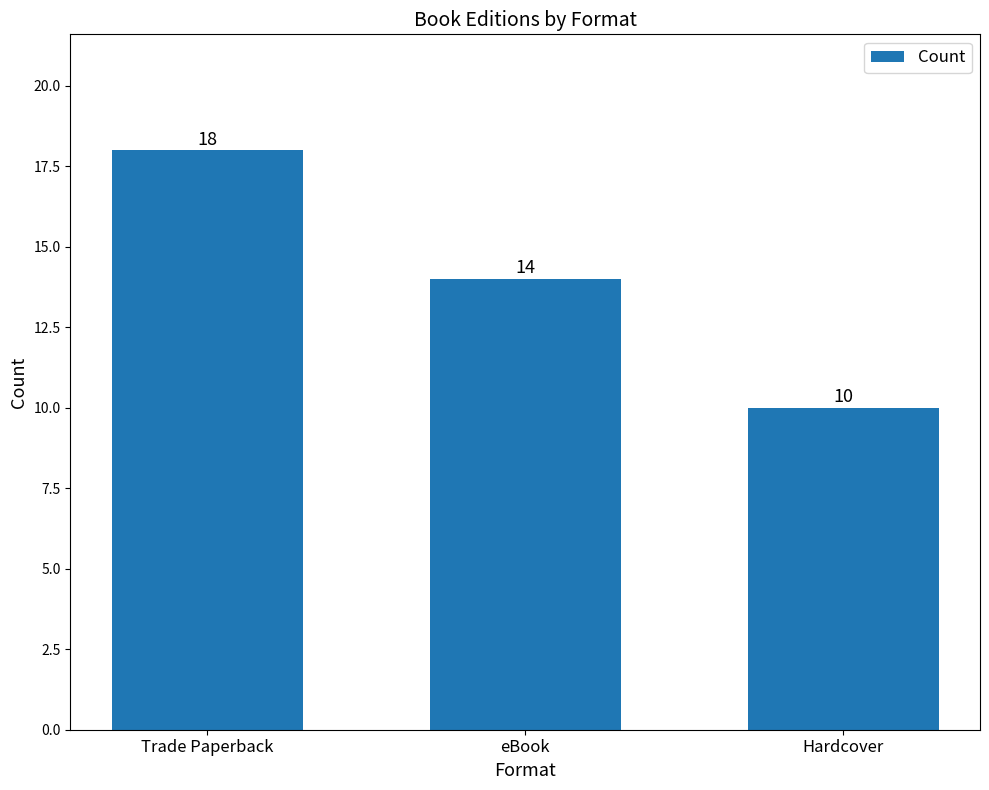

Reading left to right, list all the values displayed in this chart.

Trade Paperback=18	eBook=14	Hardcover=10